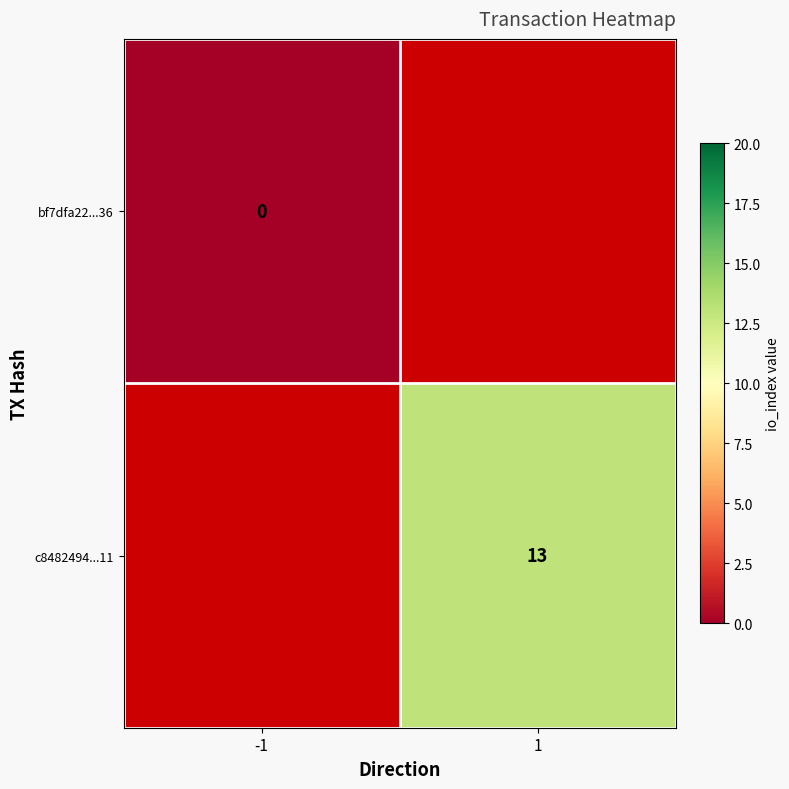

True or false: c8482494...11 has a value of 13 at 1.

True